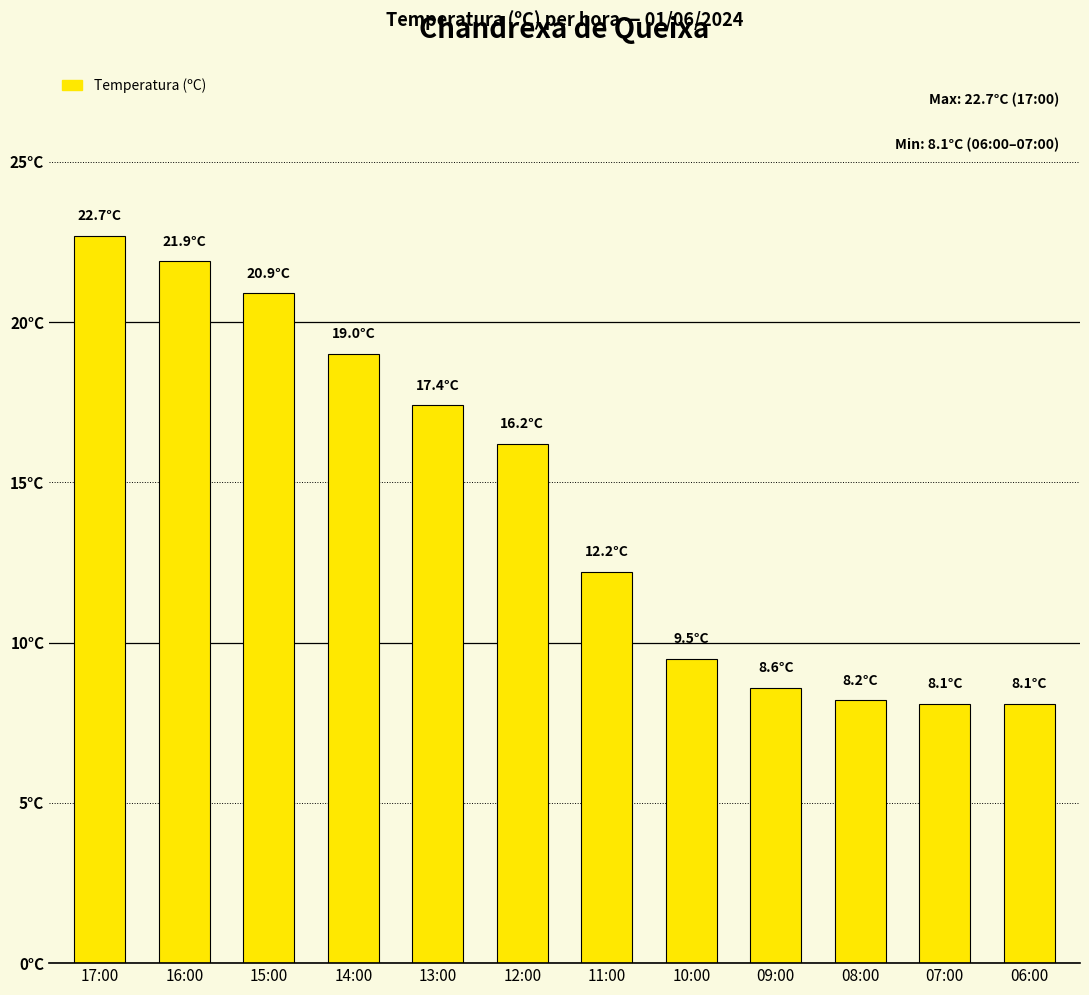

Reading right to left, what are all the values shown in this chart?

06:00=8.1	07:00=8.1	08:00=8.2	09:00=8.6	10:00=9.5	11:00=12.2	12:00=16.2	13:00=17.4	14:00=19.0	15:00=20.9	16:00=21.9	17:00=22.7